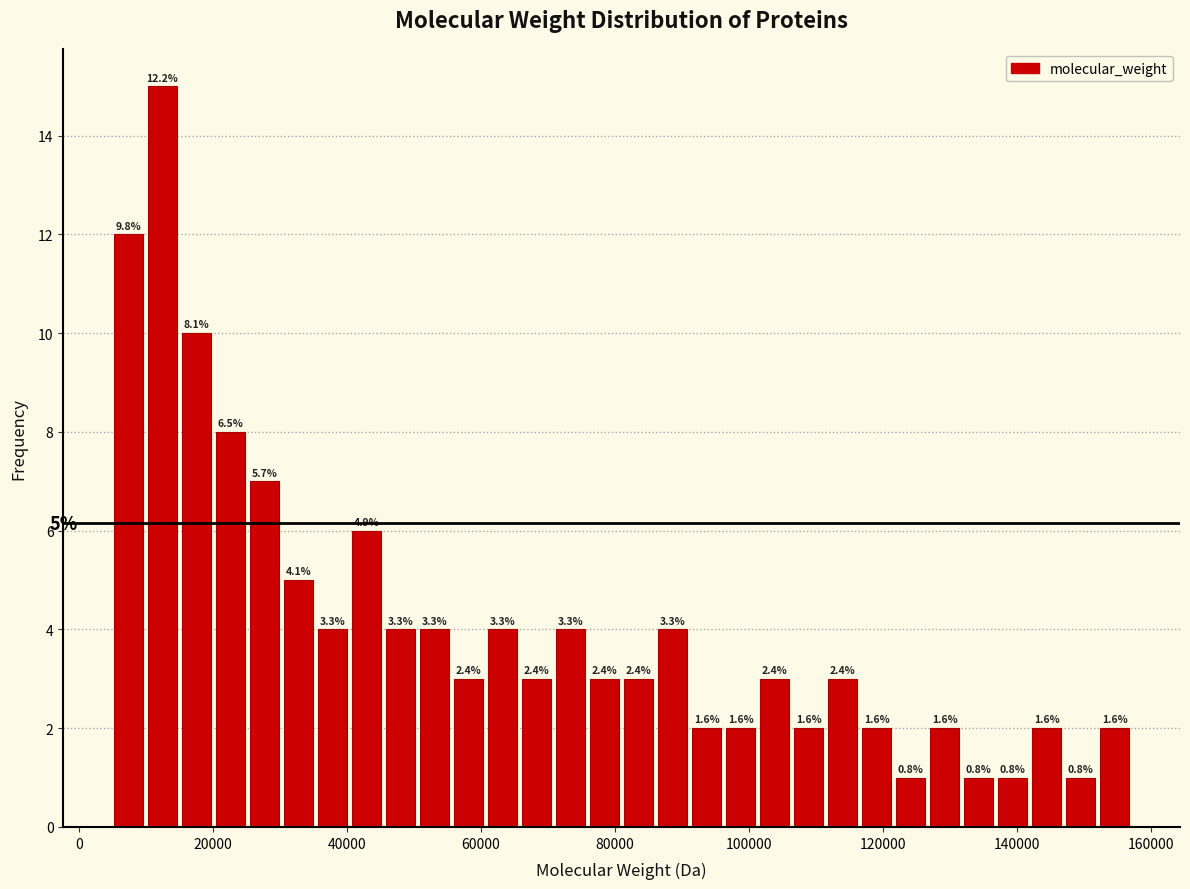

Around what value on the x-axis is the tallest bar? Give the approximate position of its centre, as read against the axis.

12000